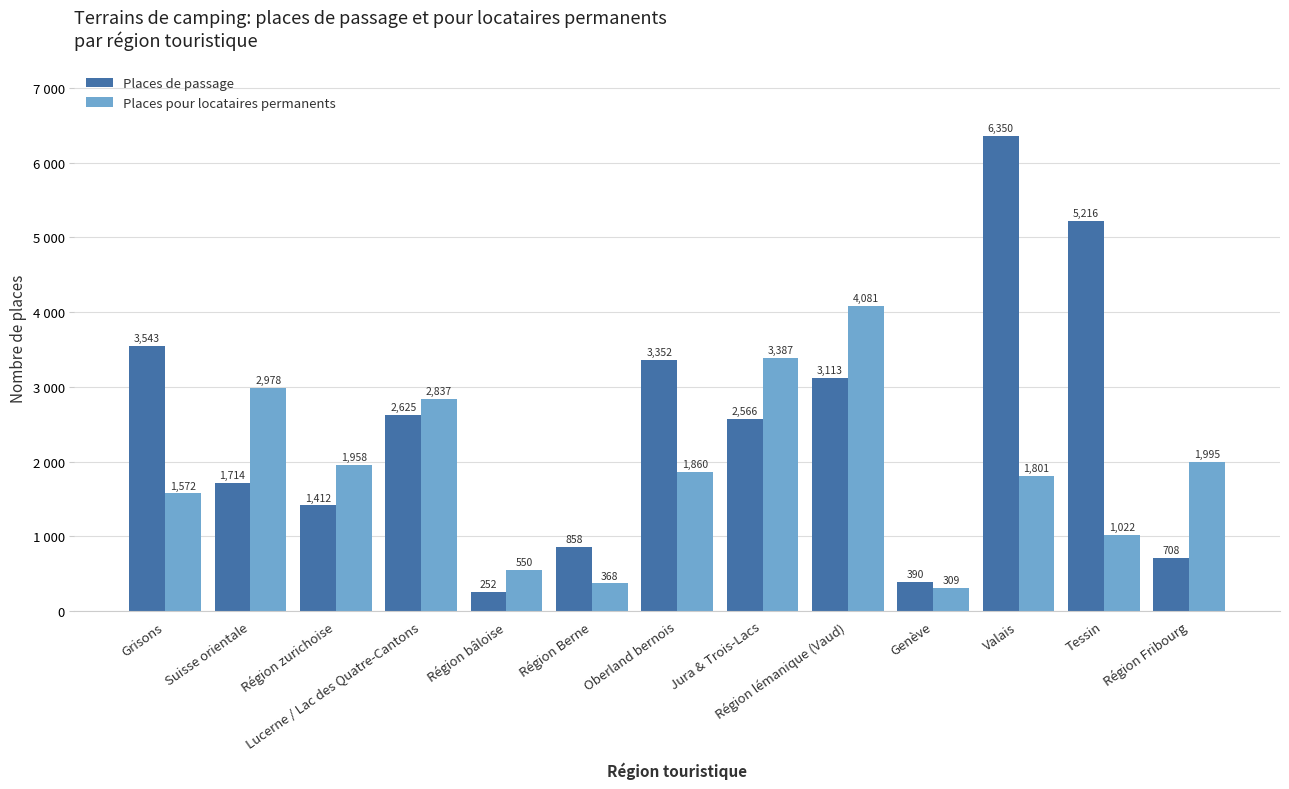

Are the bars grouped side by side (vs. stacked)?

Yes